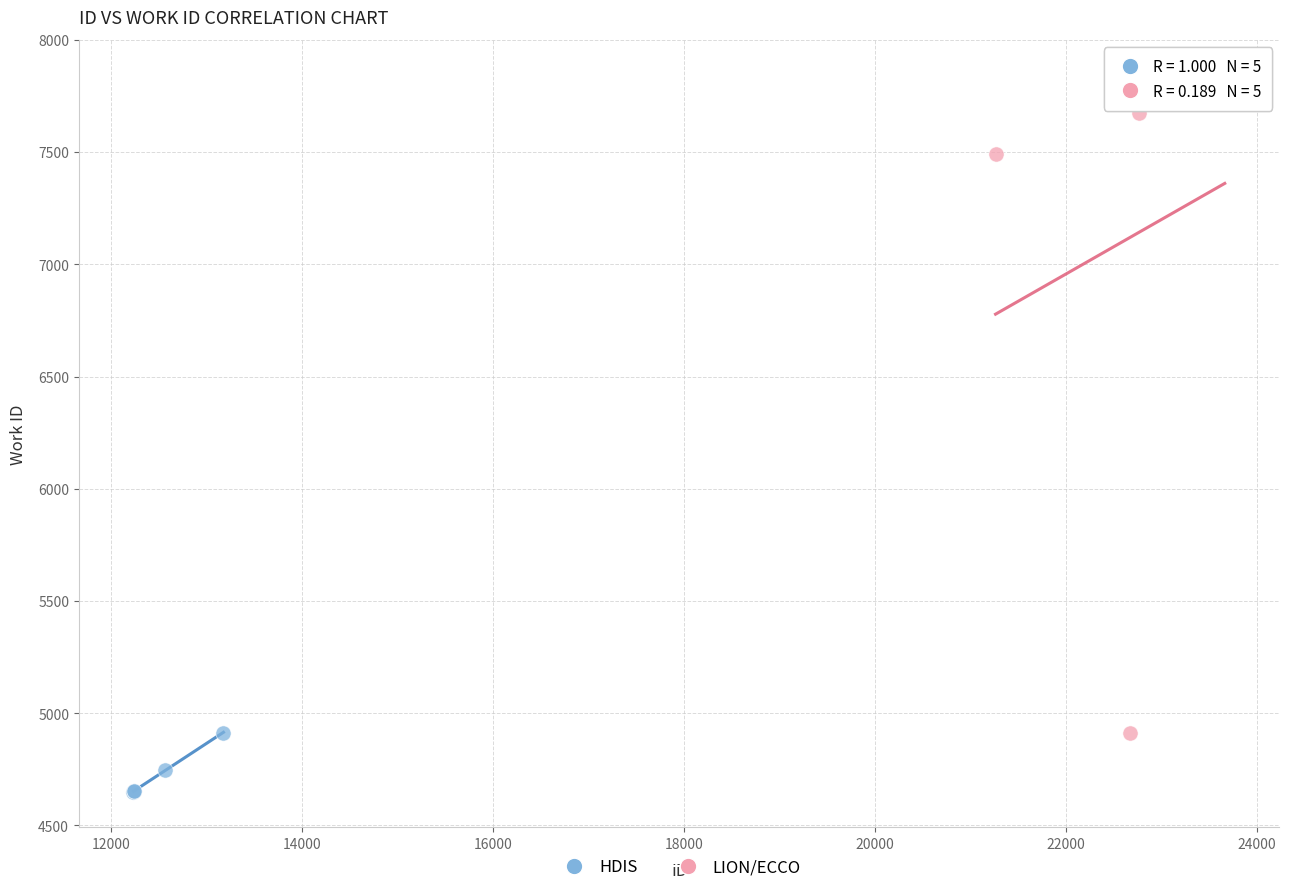

Which series reaches the minimum Y coordinate?

HDIS